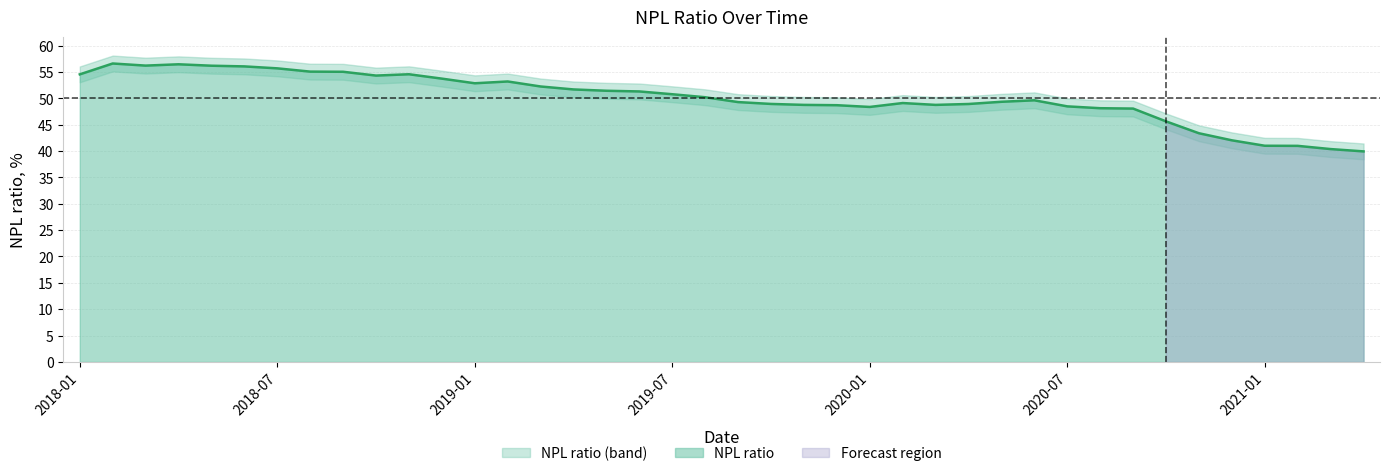

At which label is the value closest to 48?

2020-09